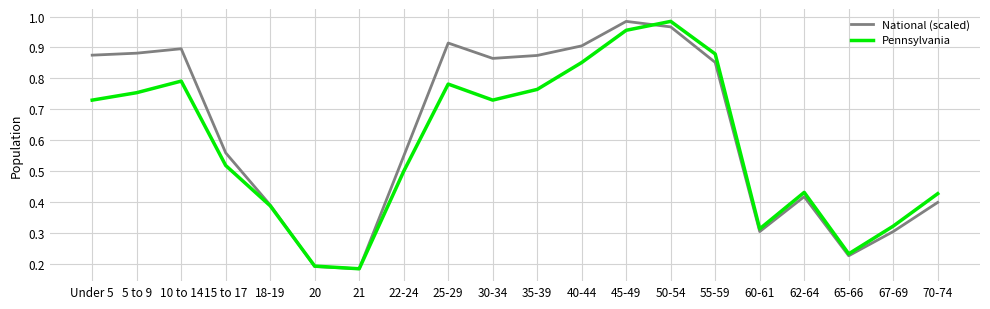

What is the total value across all series at 50-54?

2.0